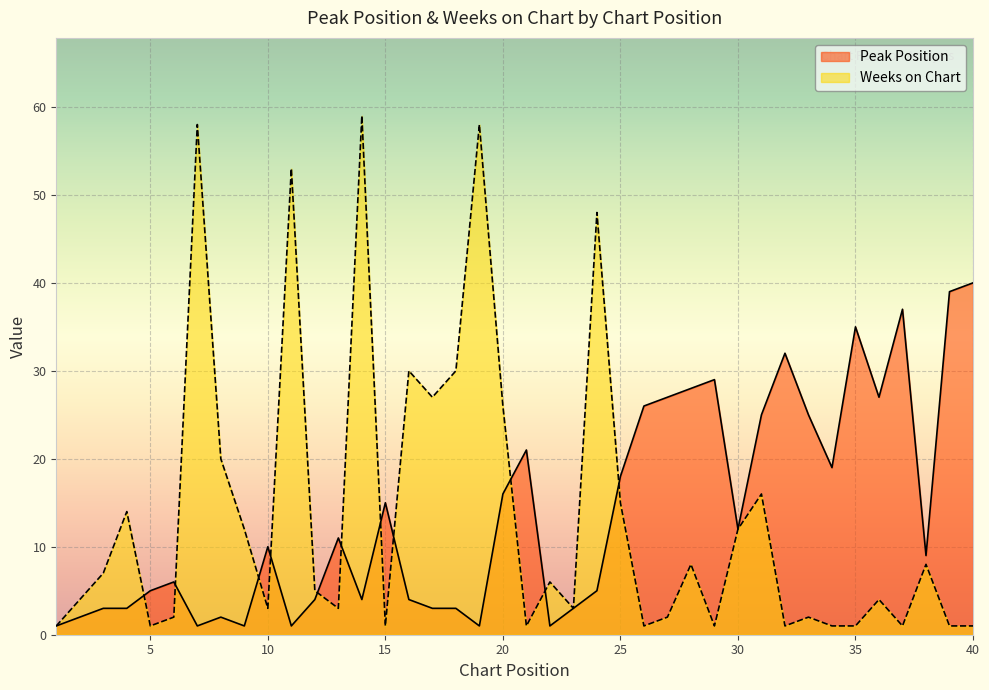

How many intersections are there between Peak Position and Weeks on Chart?

11